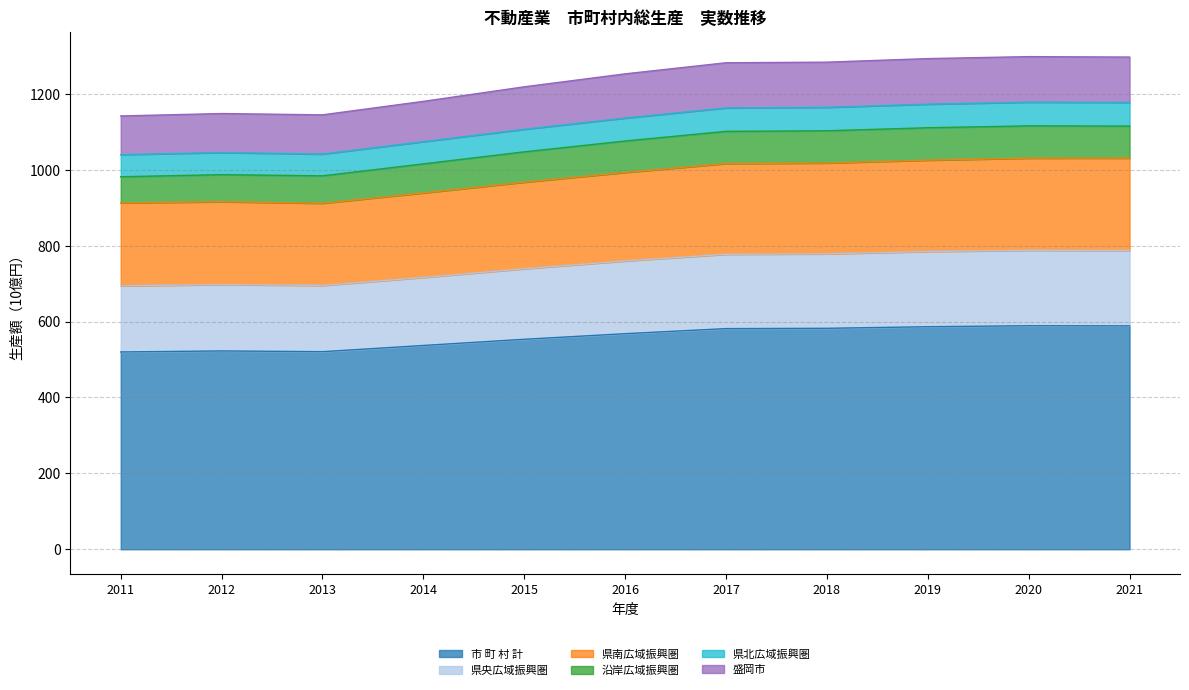

What is the total value across all series at 2019?

1293.0